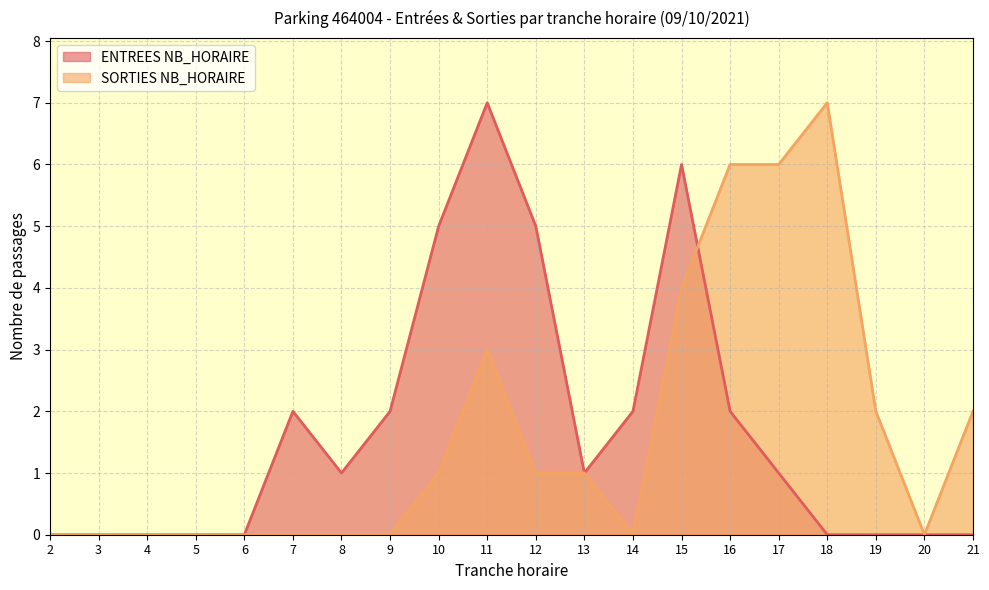

What is the sum of all SORTIES NB_HORAIRE values?

33